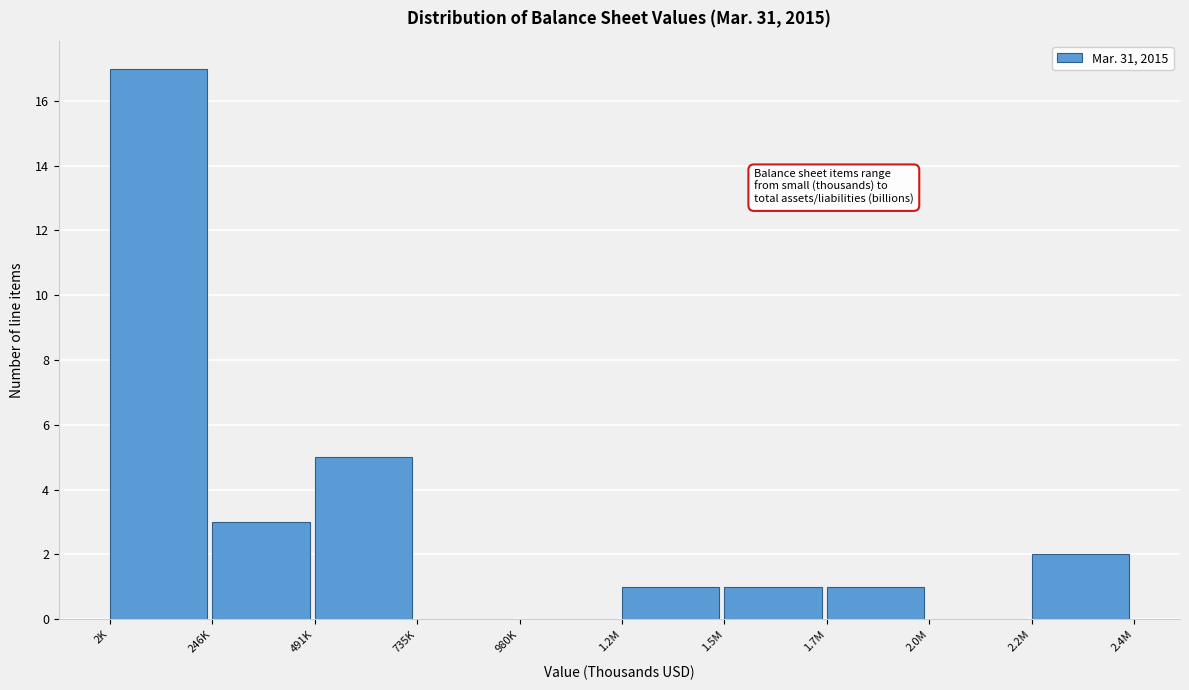

Reading left to right, transcribe all the data shown in this chart.

2K=17	246K=3	491K=5	735K=0	980K=0	1.2M=1	1.5M=1	1.7M=1	2.0M=0	2.2M=2